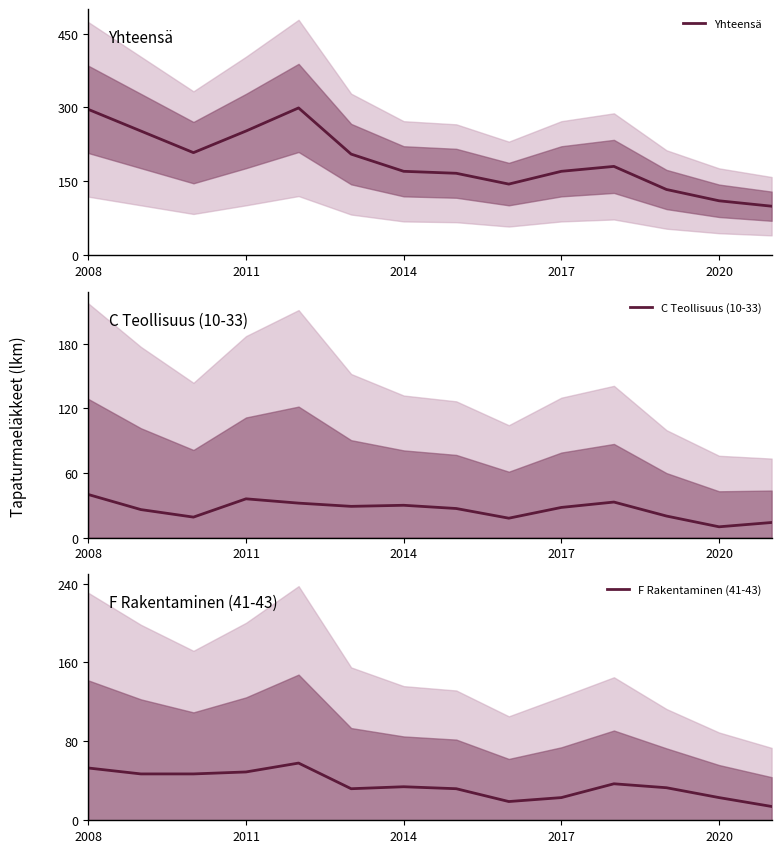

The F Rakentaminen (41-43) series shows 23 at 2017. True or false?

True